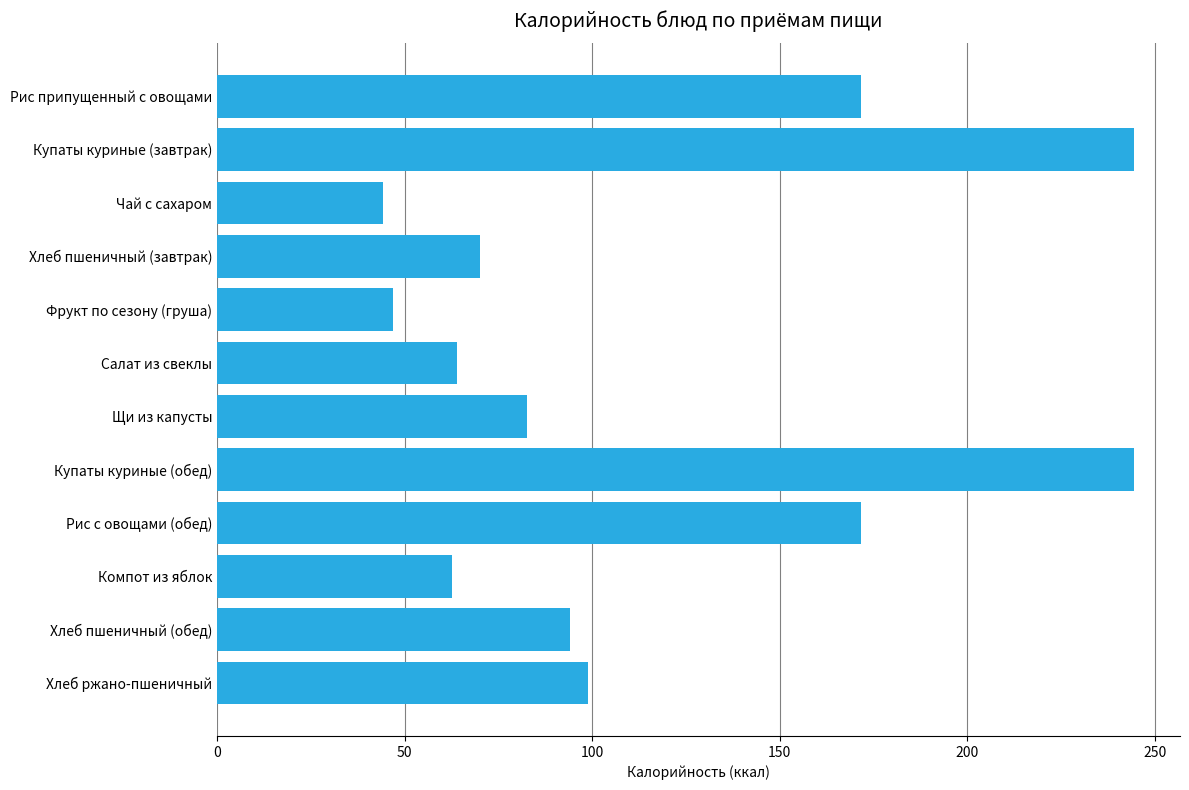

What is the label of the 6th bar from the bottom?

Щи из капусты